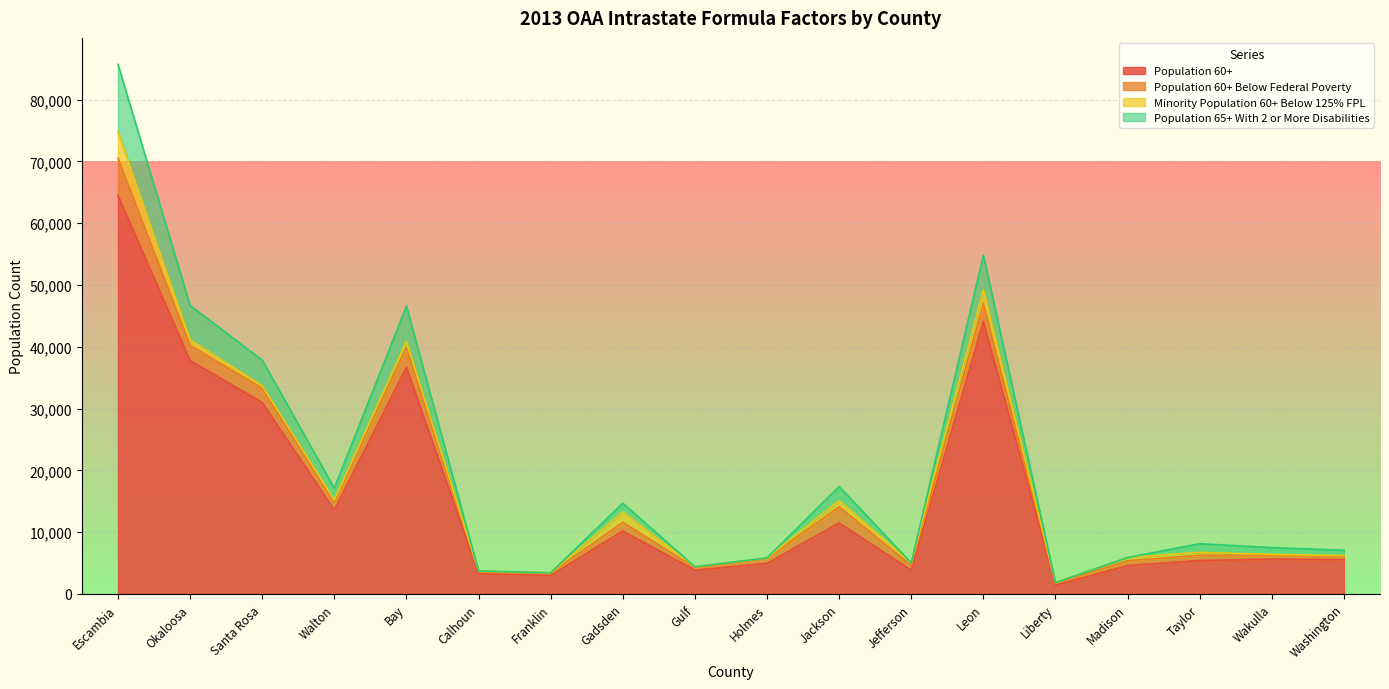

What is the sum of all Population 60+ values?

290684